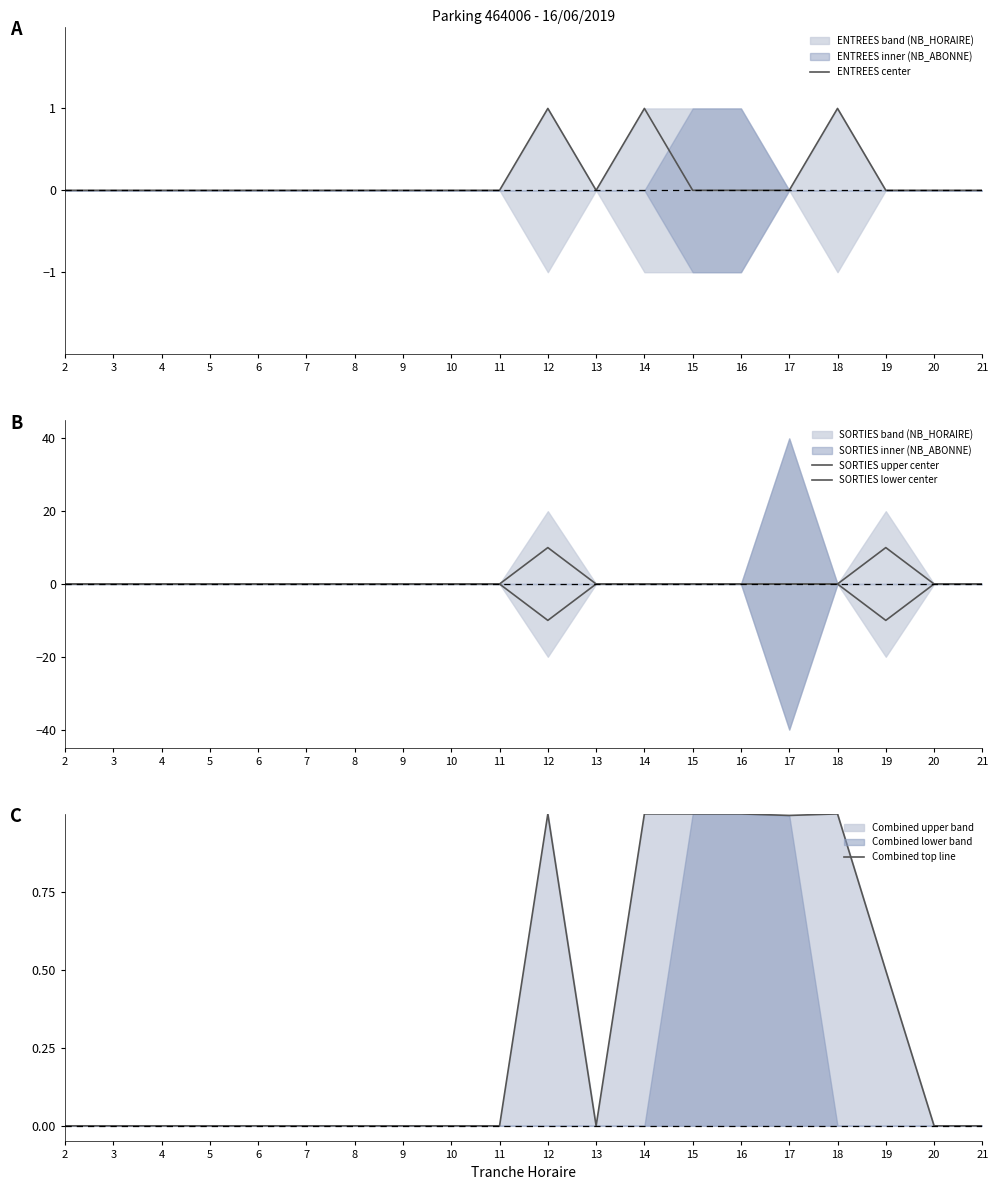

At how many categories does at least one series exceed 2?

2